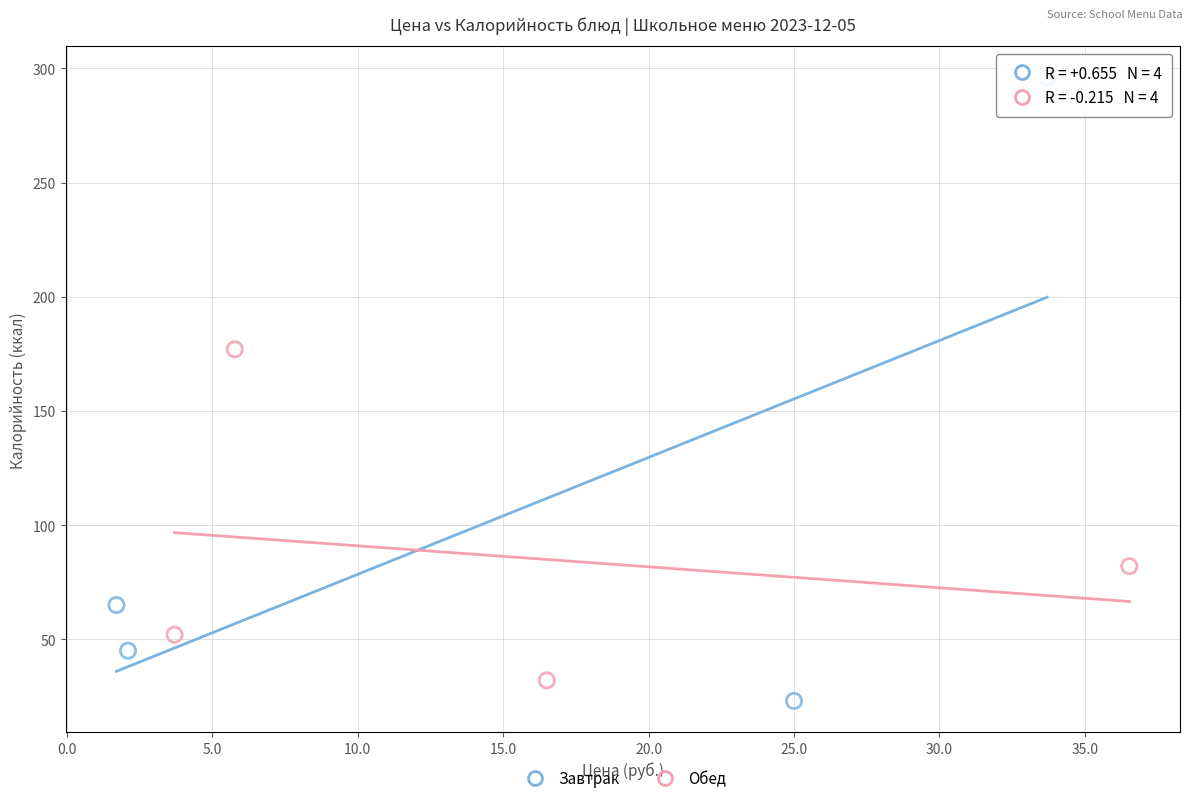

Which series has the widest spread of Y values?

Завтрак